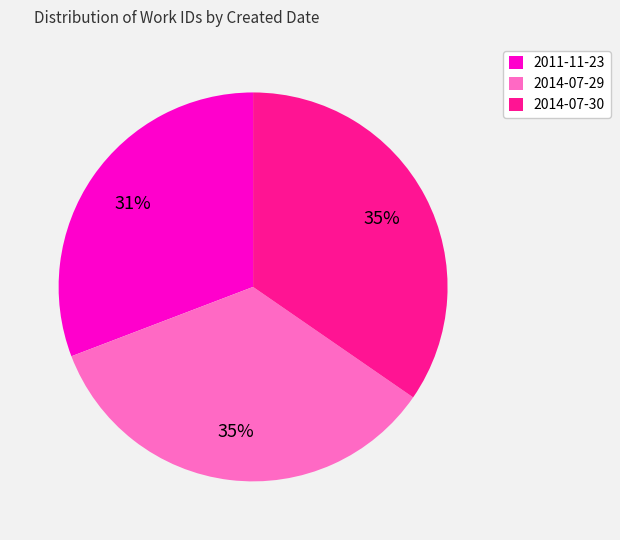

What percentage is the 2011-11-23 slice, to the nearest percent?

31%